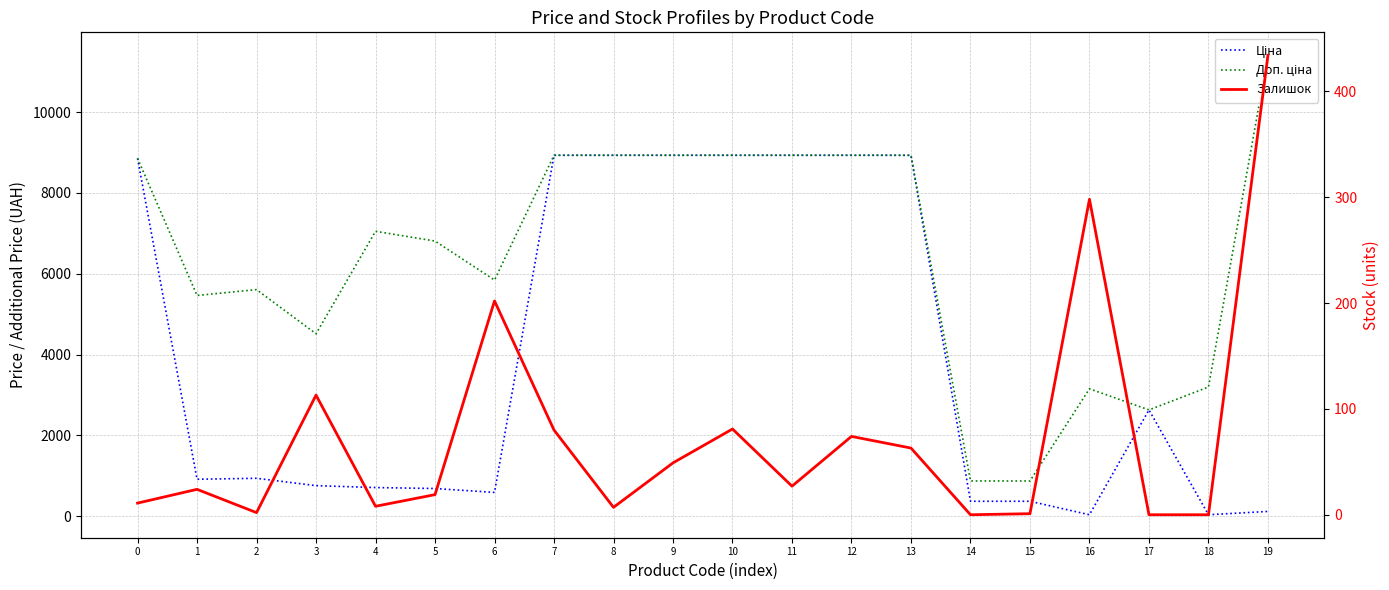

How many intersections are there between Залишок and Ціна?

3